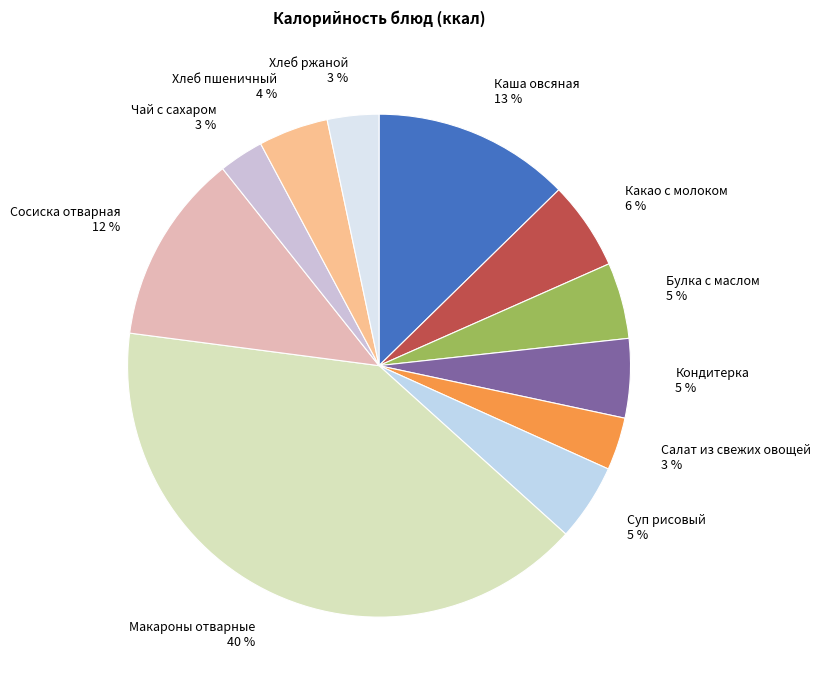

To the nearest percent, what portion does Какао с молоком represent?

6%